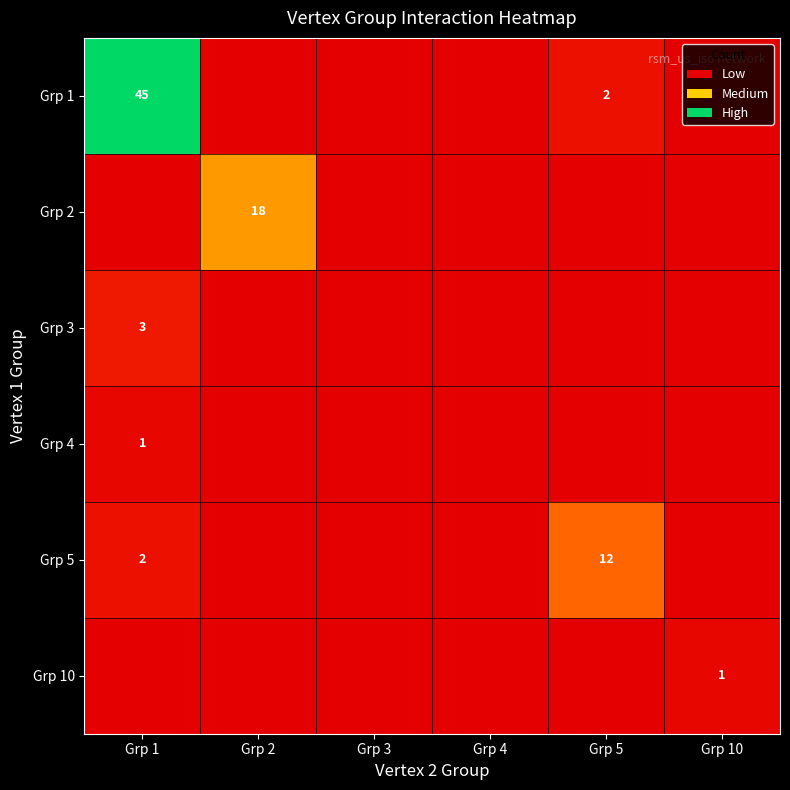

Which series has the largest total across all categories?

Grp 1